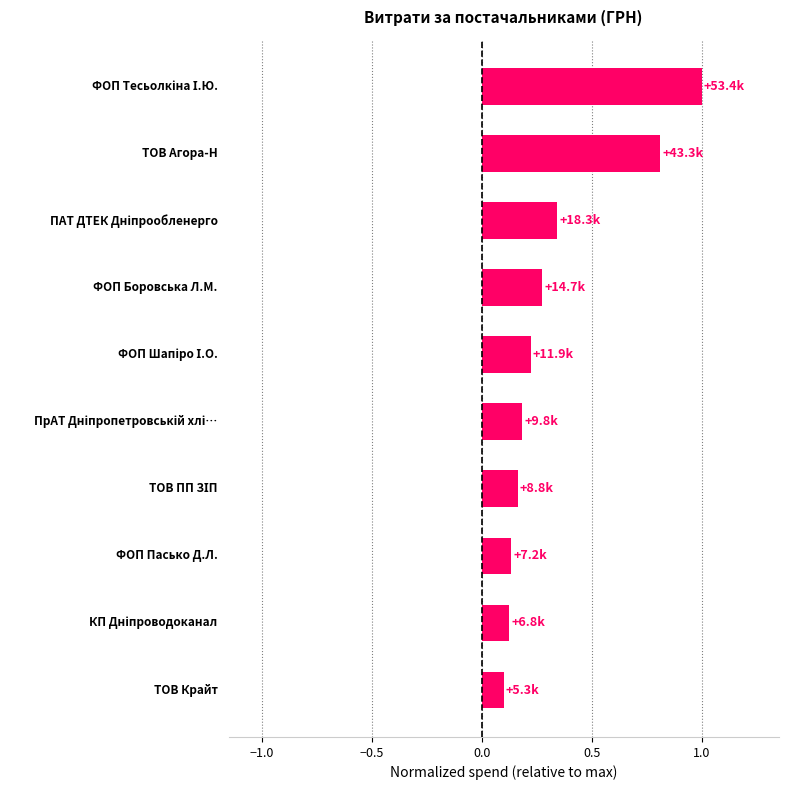

What is the sum of all values?

3.4